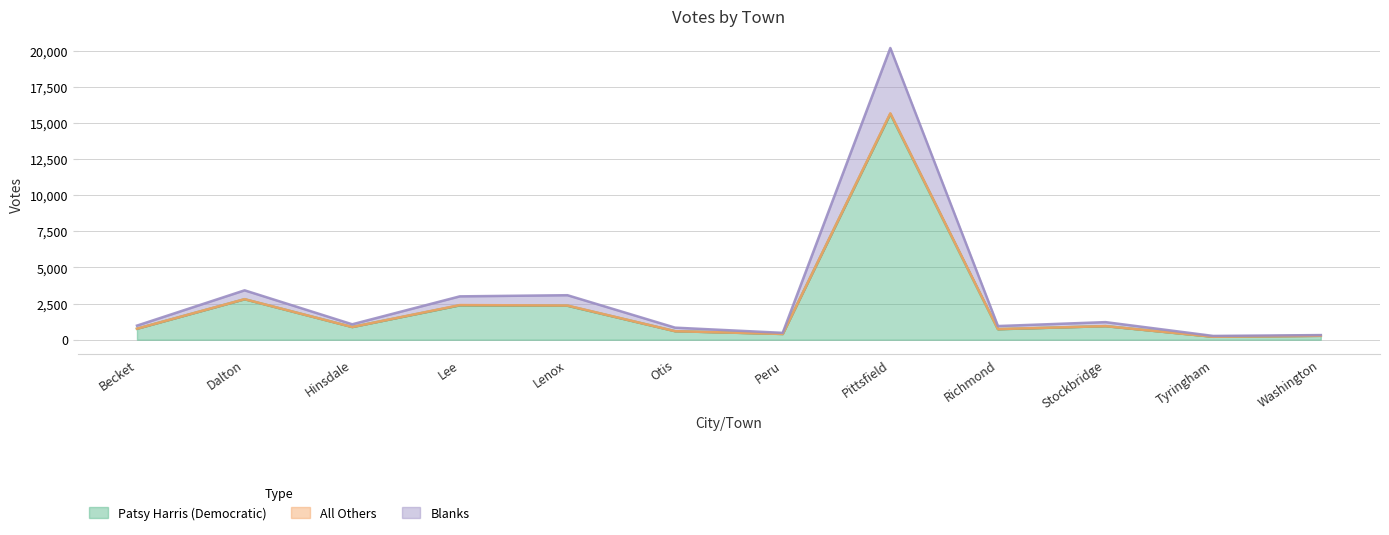

Where is Patsy Harris (Democratic) nearest to the value 7917?

Dalton